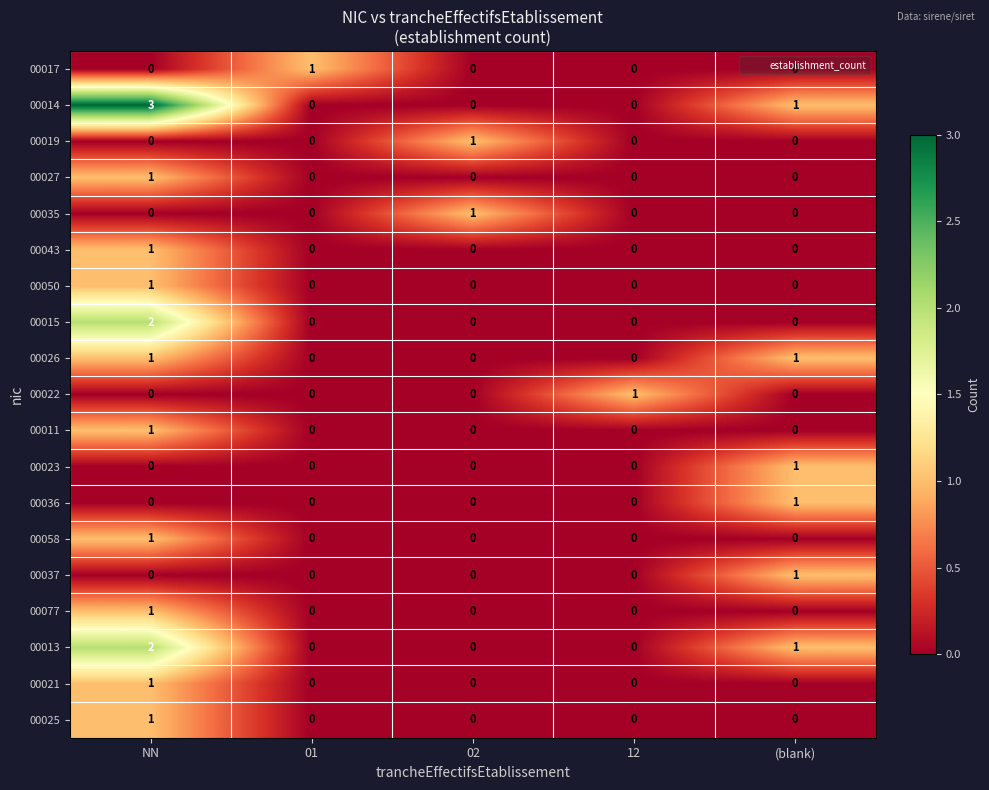

Count the number of data series in this chart.

19